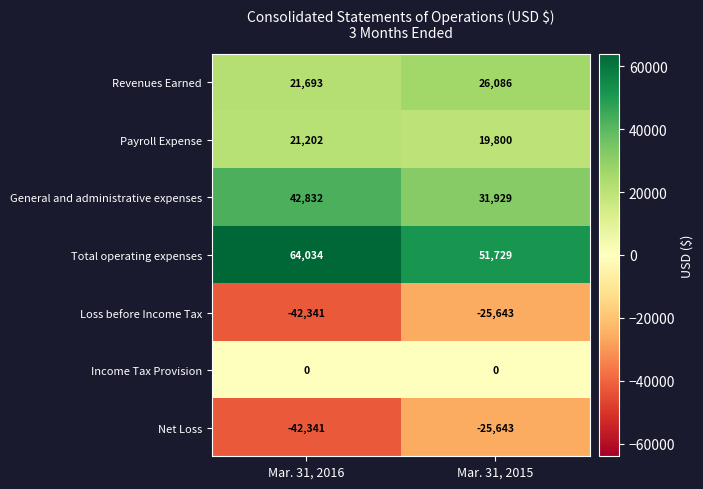

Reading left to right, list all the values displayed in this chart.

Revenues Earned: 21693	26086
Payroll Expense: 21202	19800
General and administrative expenses: 42832	31929
Total operating expenses: 64034	51729
Loss before Income Tax: -42341	-25643
Income Tax Provision: 0	0
Net Loss: -42341	-25643